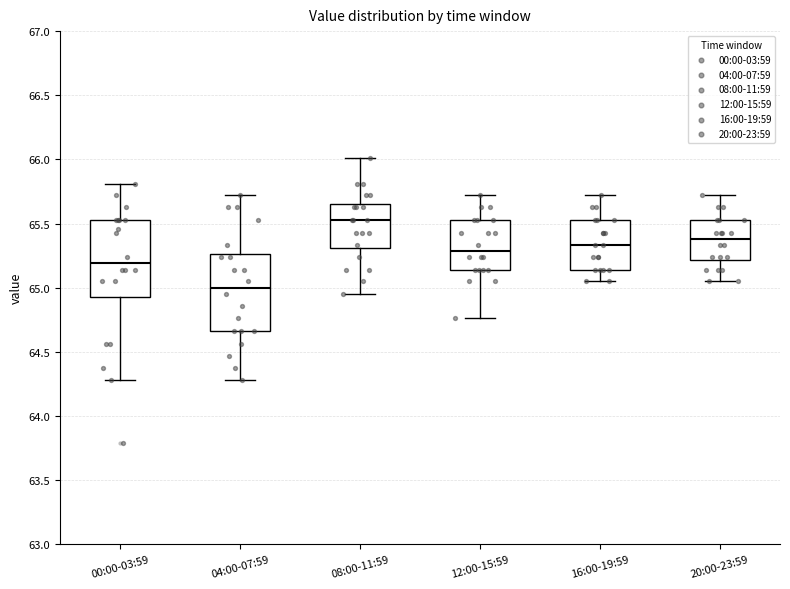

Where is the upper edge of the box for 08:00-11:59 on the y-axis? The values are not printed on the chart, so give them approximately, as read against the axis.

65.65